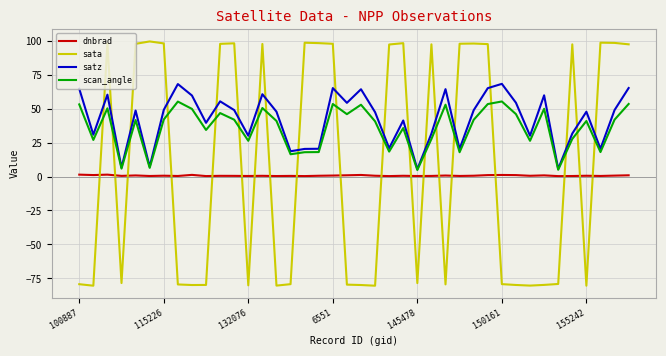

Which series has the widest spread of values?

sata